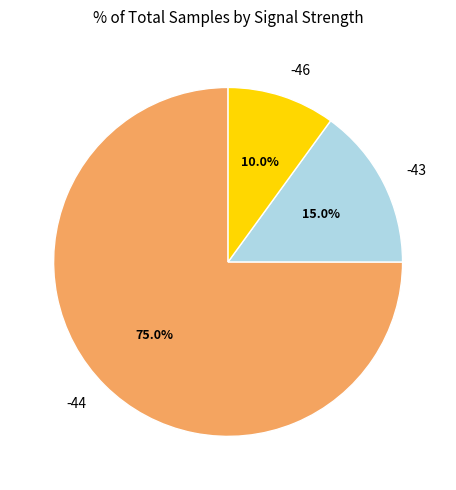

What percentage is the -44 slice, to the nearest percent?

75%